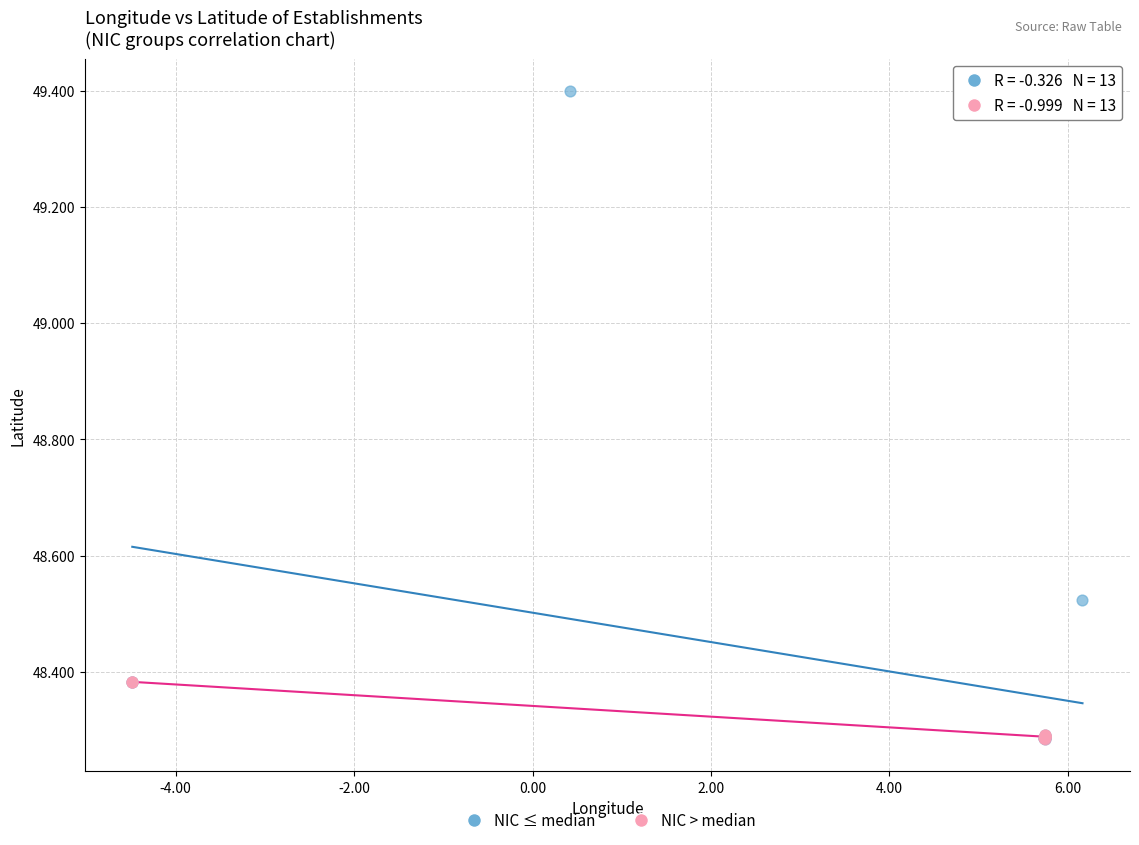

Which series reaches the maximum Y coordinate?

NIC ≤ median